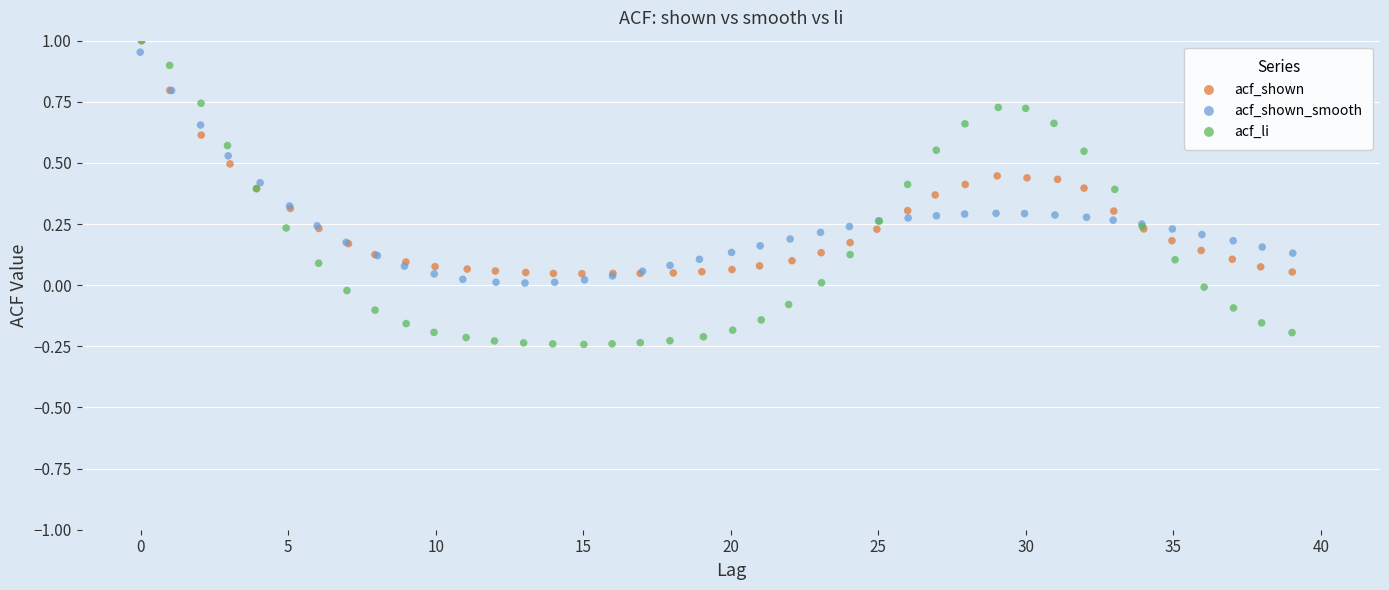

Which series contains the lowest Y value?

acf_li